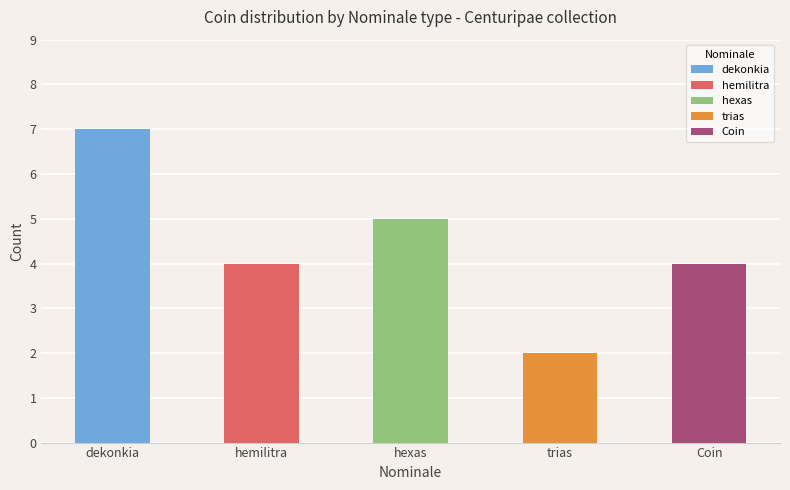

How many values exceed 4?

2